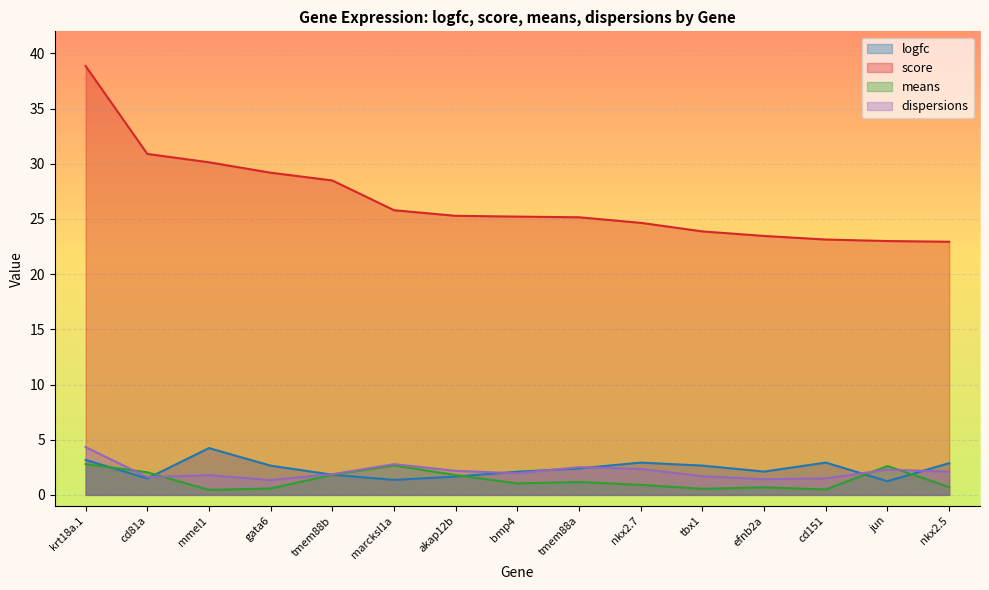

What is the difference between the highest and lowest values at mmel1?

29.7